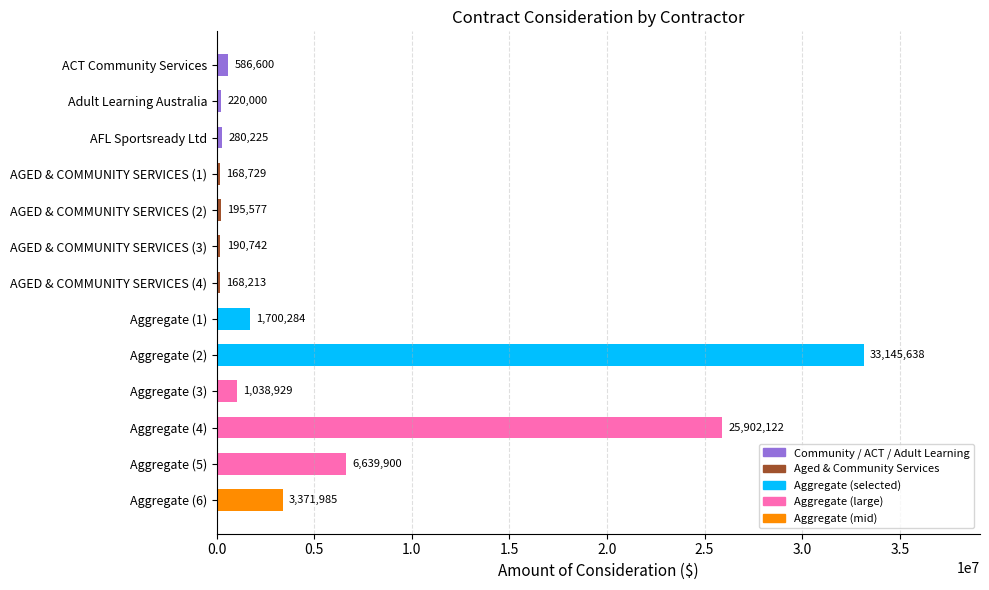

Count the number of data series in this chart.

1